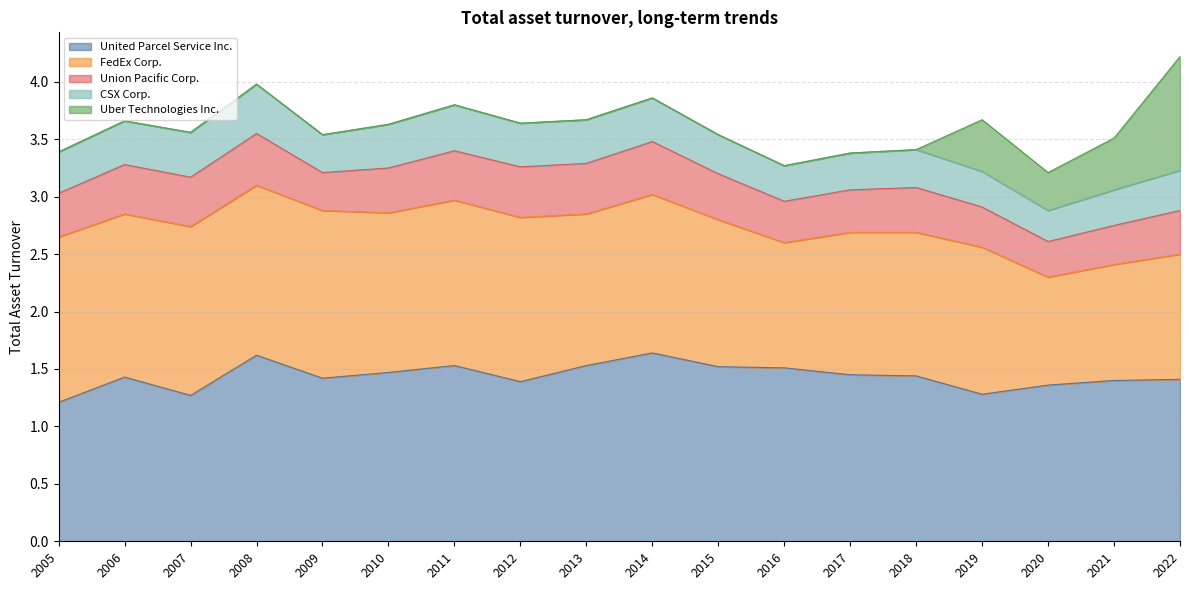

Is it true that United Parcel Service Inc. equals 1.4 at 2018-12-31?

True